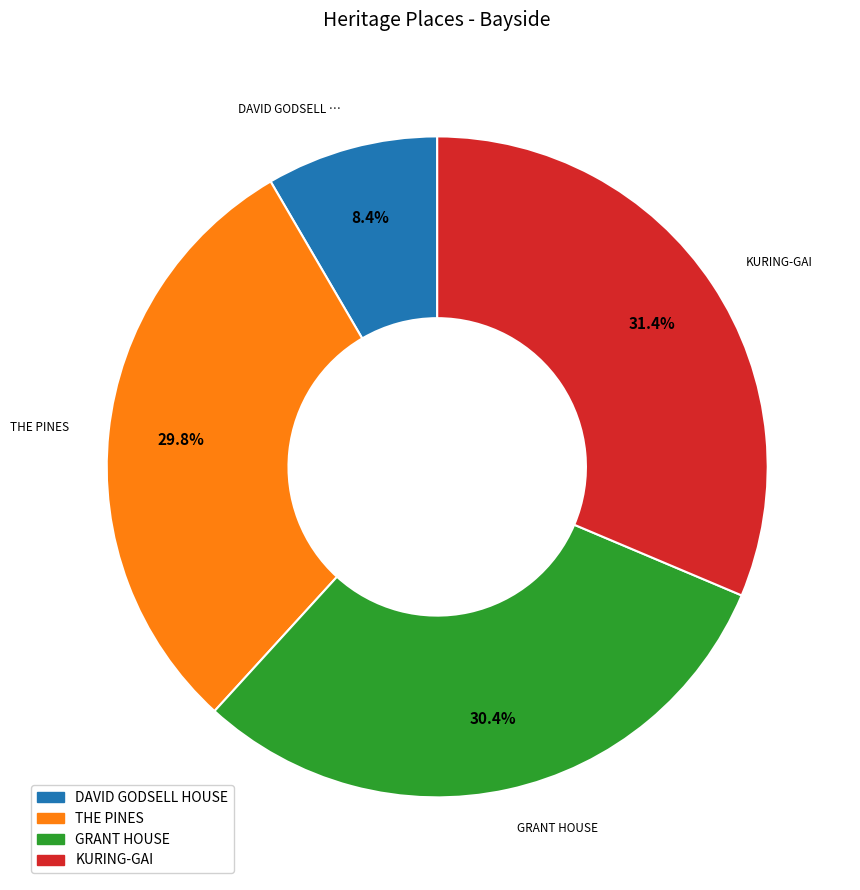

Between THE PINES and KURING-GAI, which is larger?

KURING-GAI